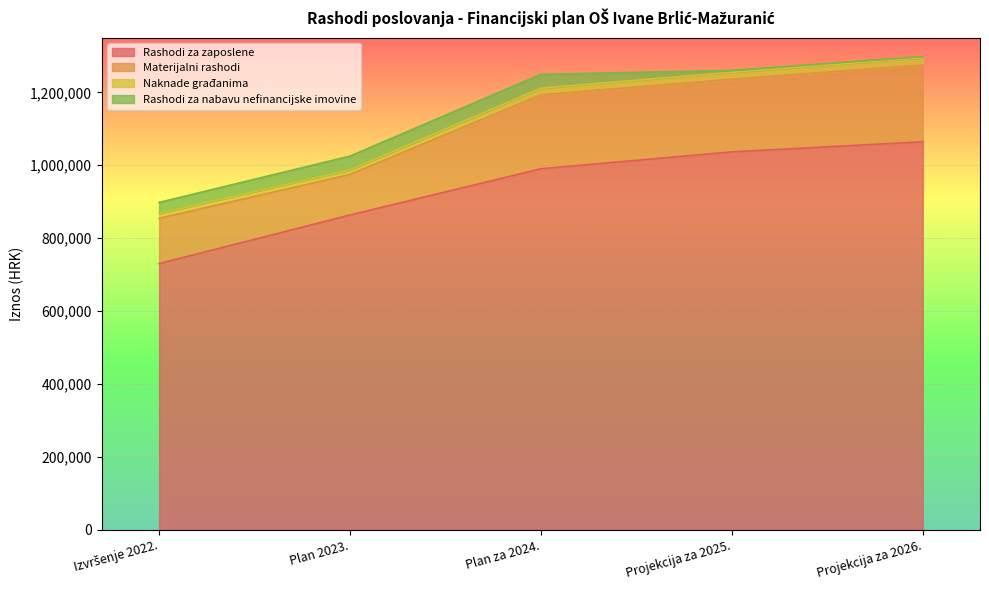

Where is the first local maximum for Rashodi za nabavu nefinancijske imovine?

Plan za 2024.